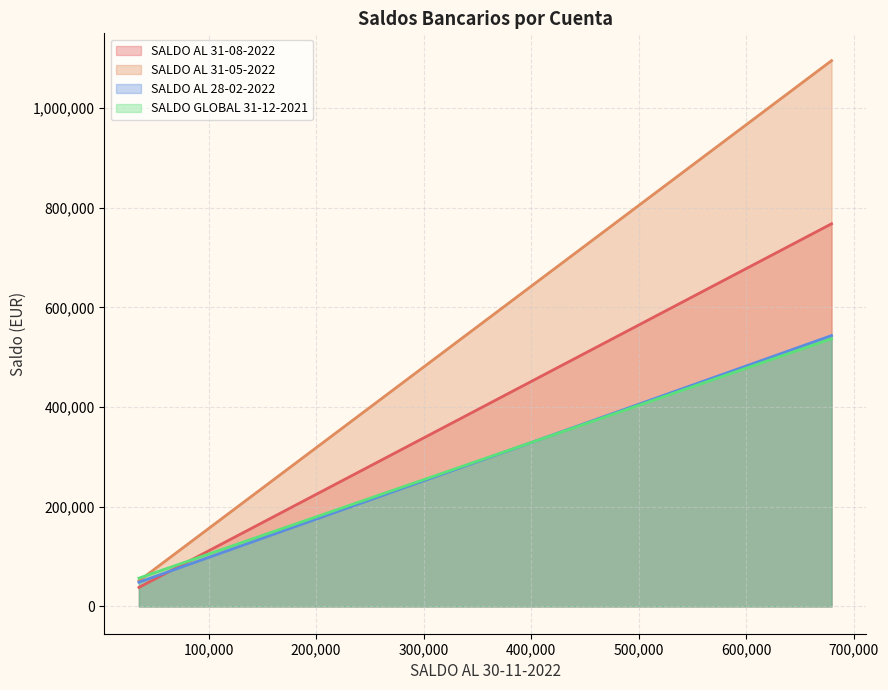

Which series has the largest range (max minus min)?

SALDO AL 31-05-2022